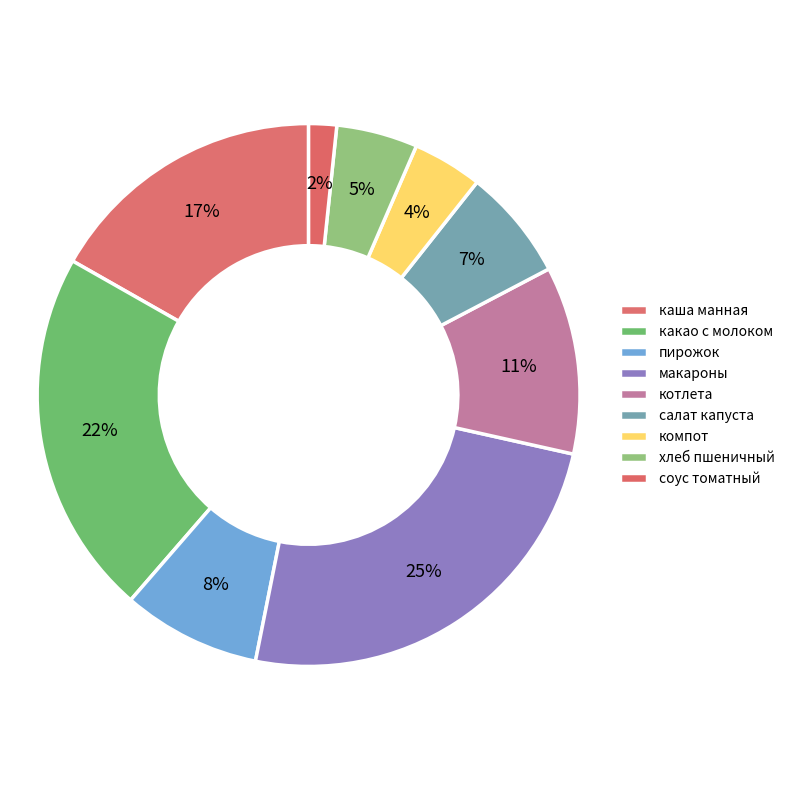

How many slices are in this pie chart?

9